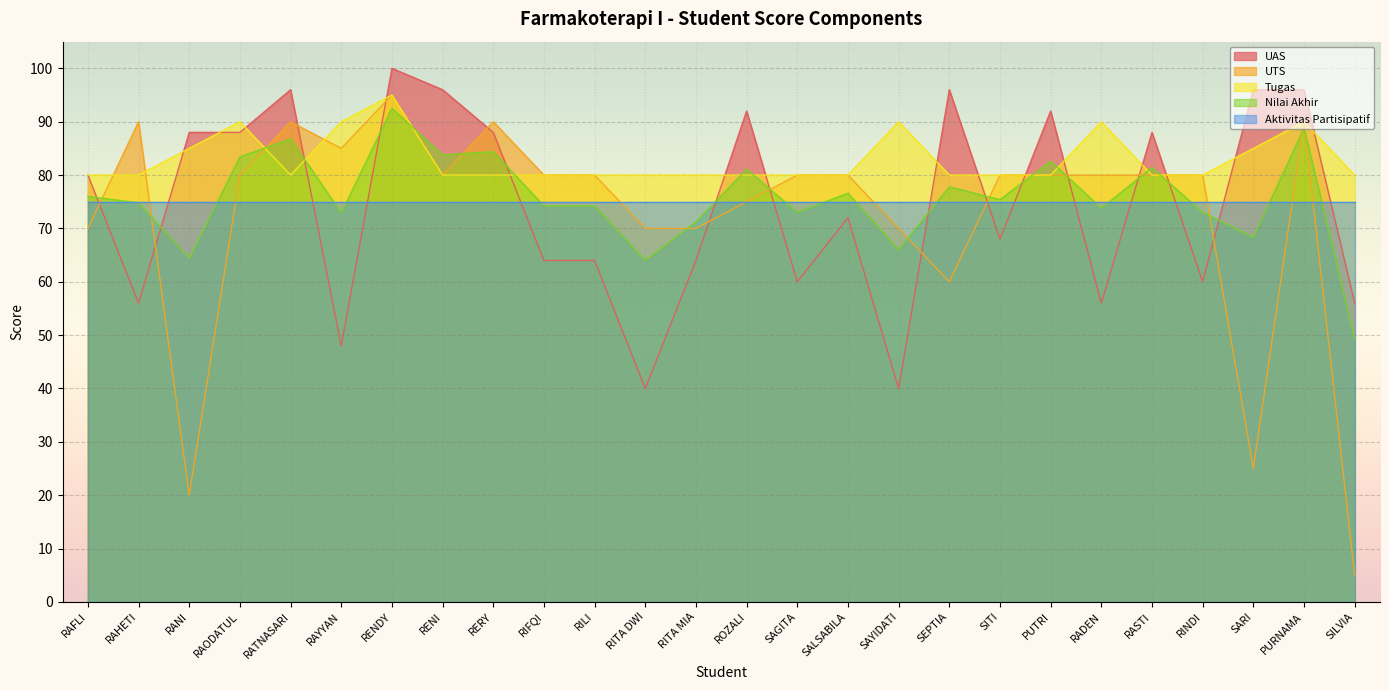

True or false: Tugas has more than 0 interior local peaks.

True